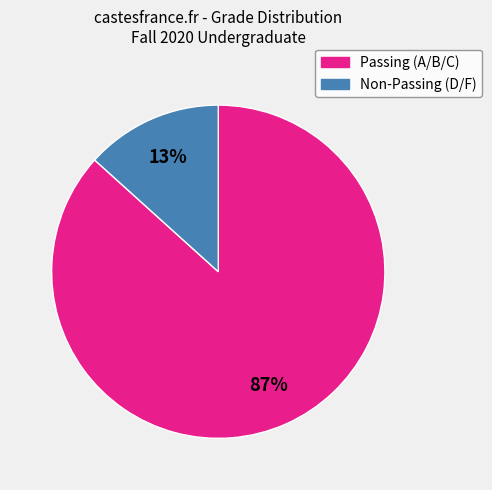

Is there any slice that represents more than half of the pie?

Yes